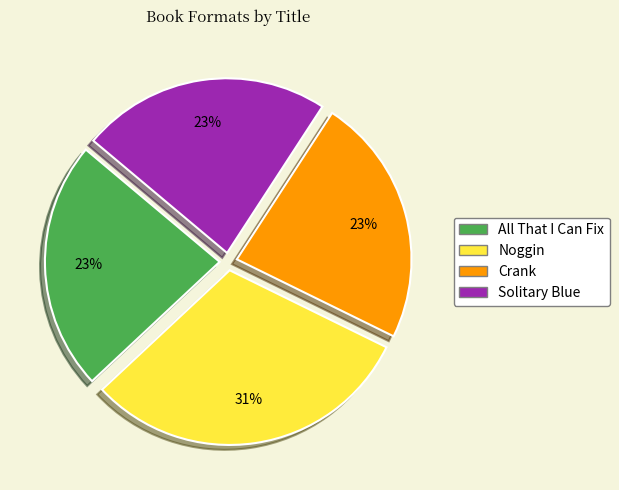

Do Solitary Blue and Noggin together represent more than half of the pie?

Yes